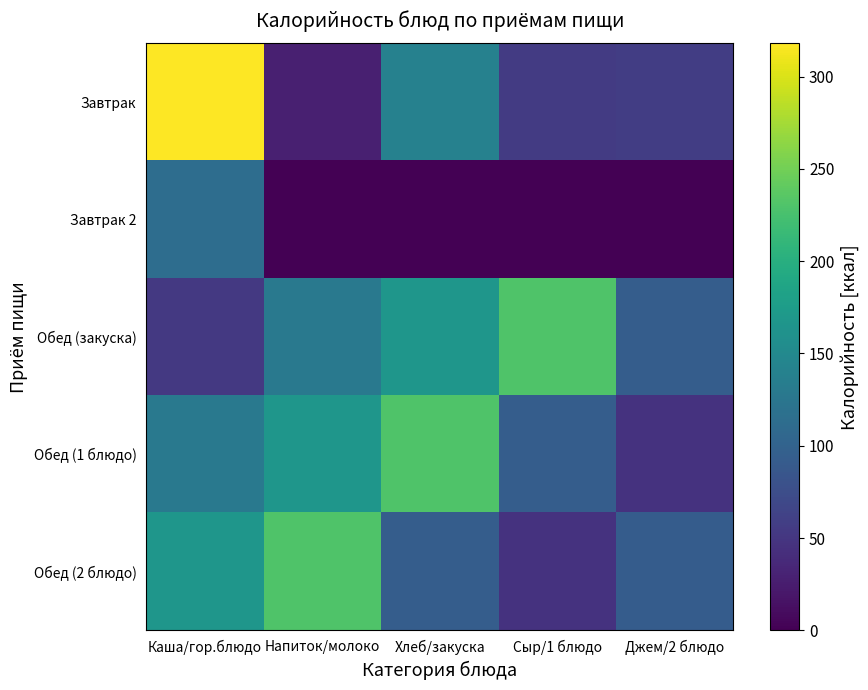

Reading left to right, extract all data points from this chart.

Завтрак: Каша/гор.блюдо=318	Напиток/молоко=28	Хлеб/закуска=140	Сыр/1 блюдо=55	Джем/2 блюдо=58
Завтрак 2: Каша/гор.блюдо=114	Напиток/молоко=0	Хлеб/закуска=0	Сыр/1 блюдо=0	Джем/2 блюдо=0
Обед (закуска): Каша/гор.блюдо=53	Напиток/молоко=128	Хлеб/закуска=167	Сыр/1 блюдо=231	Джем/2 блюдо=94
Обед (1 блюдо): Каша/гор.блюдо=128	Напиток/молоко=167	Хлеб/закуска=231	Сыр/1 блюдо=94	Джем/2 блюдо=47
Обед (2 блюдо): Каша/гор.блюдо=167	Напиток/молоко=231	Хлеб/закуска=94	Сыр/1 блюдо=47	Джем/2 блюдо=92